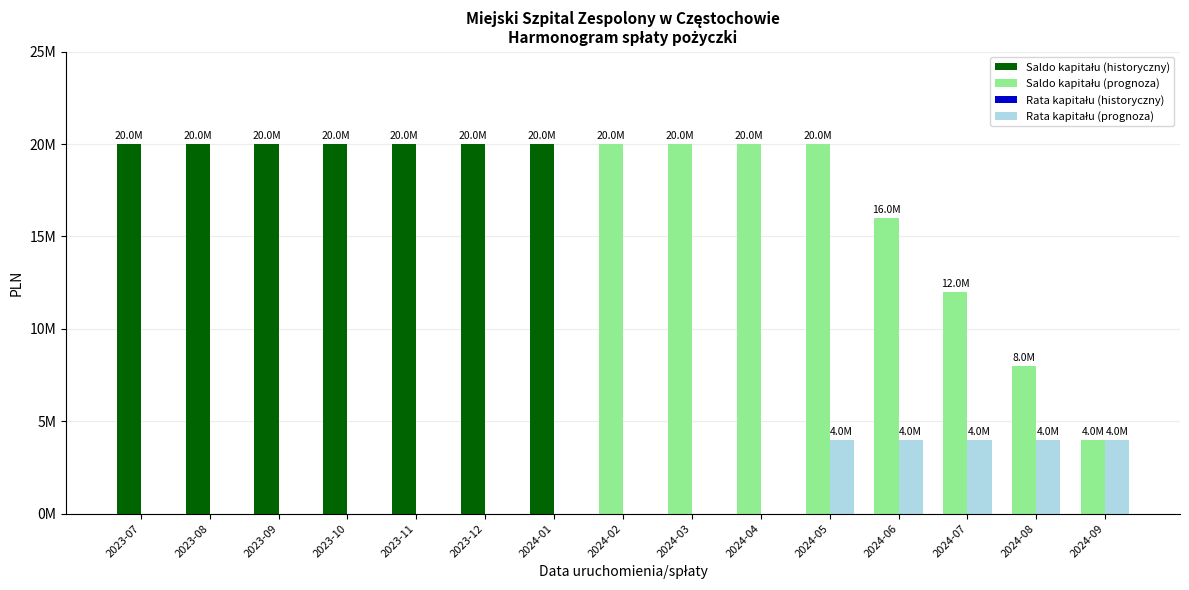

Are the bars horizontal?

No